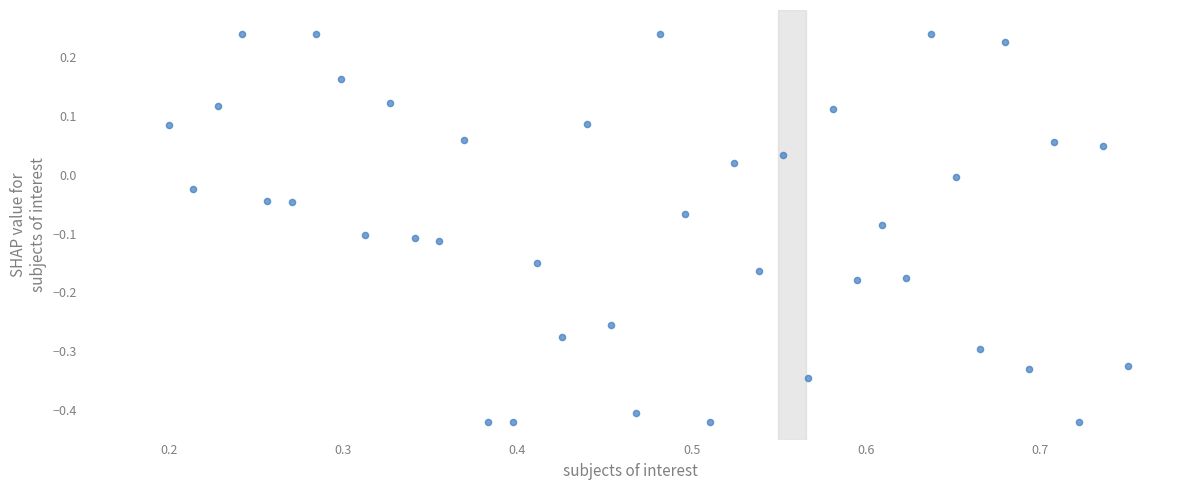

What is the range of Y values (max minus min)?

0.7